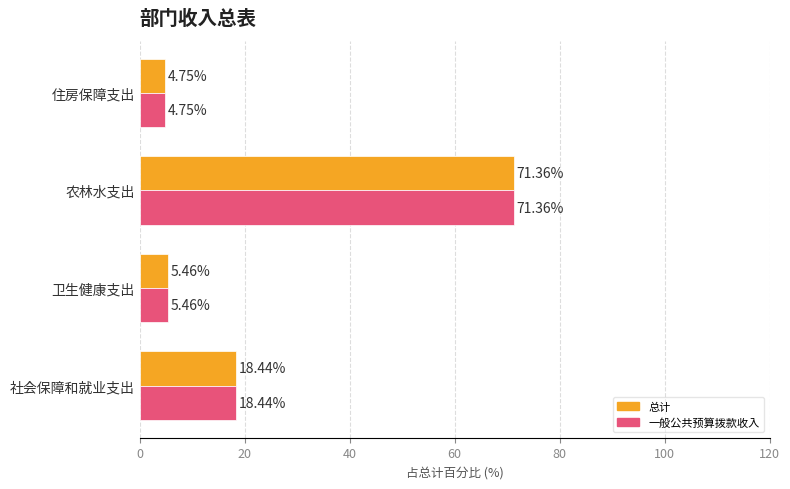

Which category has the lowest value across all series?

住房保障支出